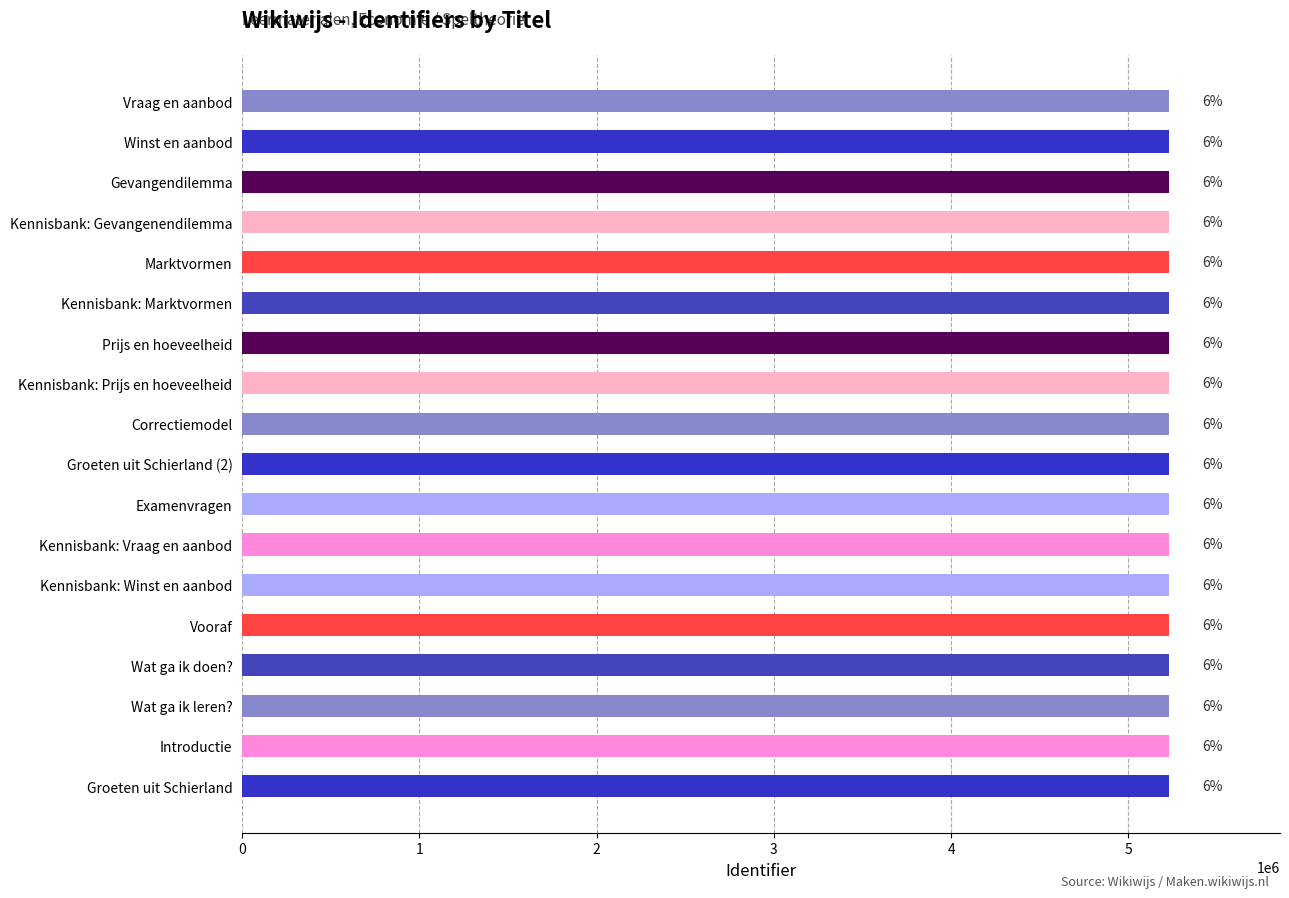

How many bars are there in total?

18